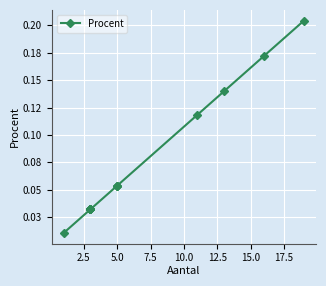

What is the value of the 14th point from the left?

0.2